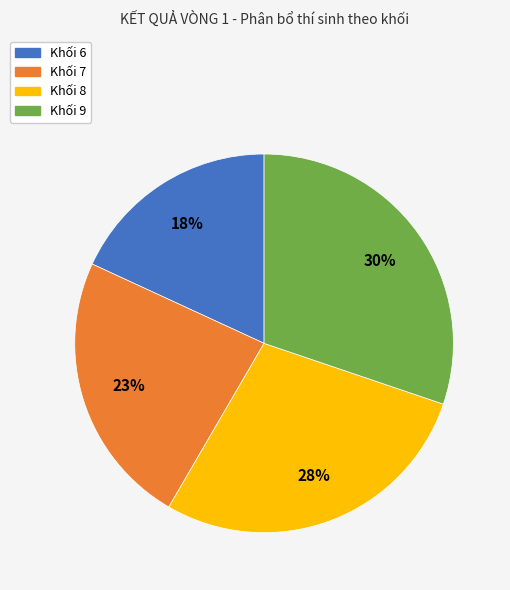

How many segments does this pie chart have?

4